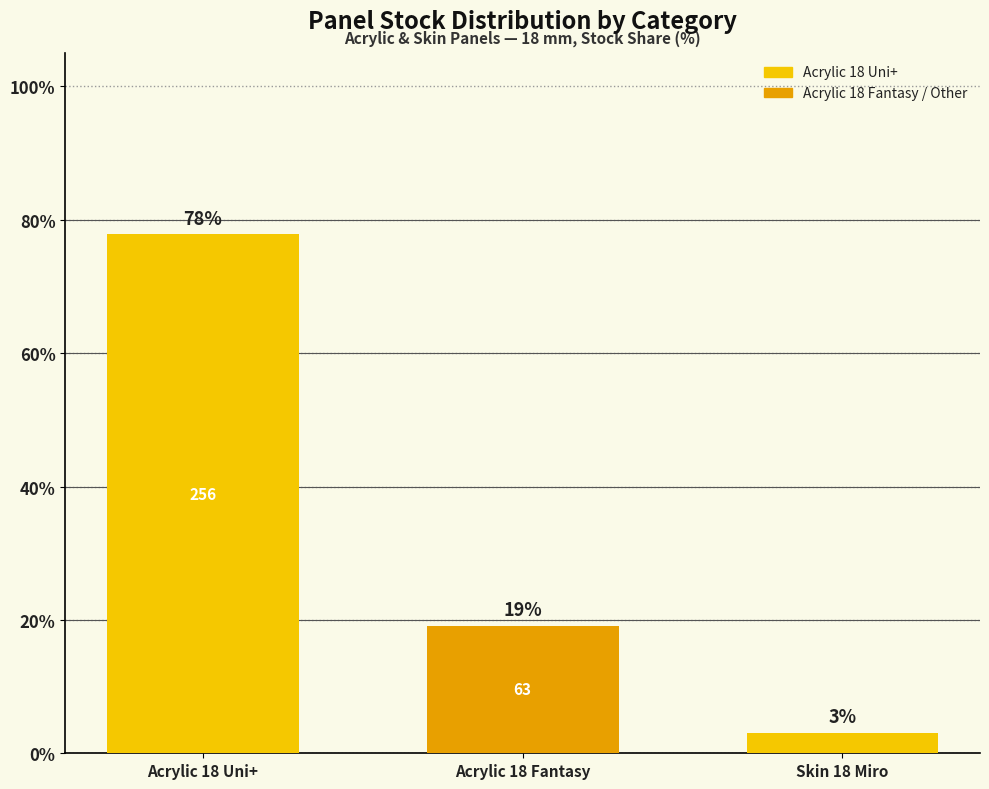

What is the difference between the values at Acrylic 18 Fantasy and Acrylic 18 Uni+?

58.7